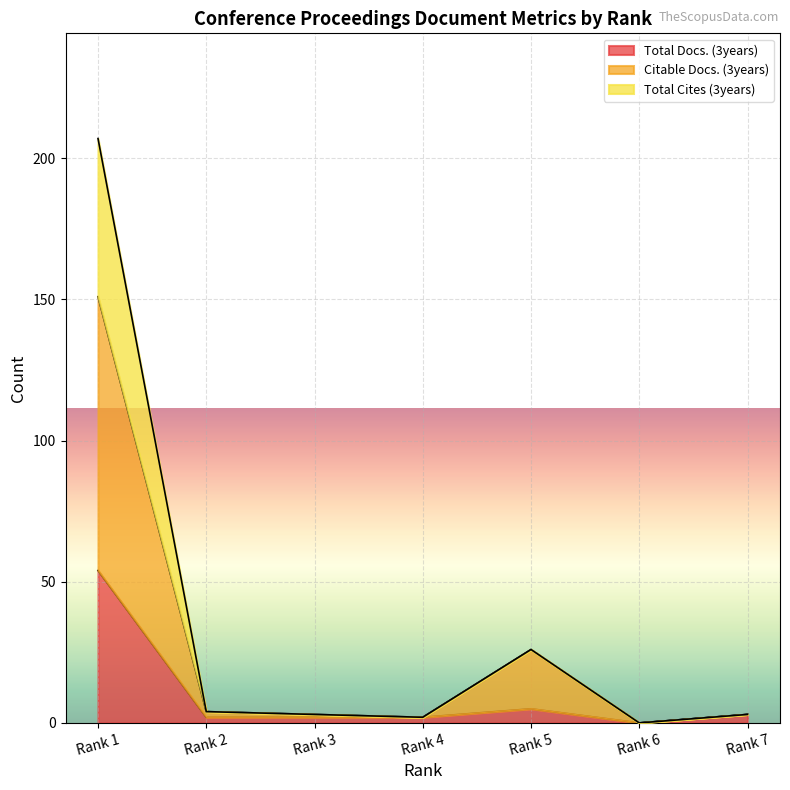

Is it true that Total Docs. (3years) equals 3 at Rank 7?

True